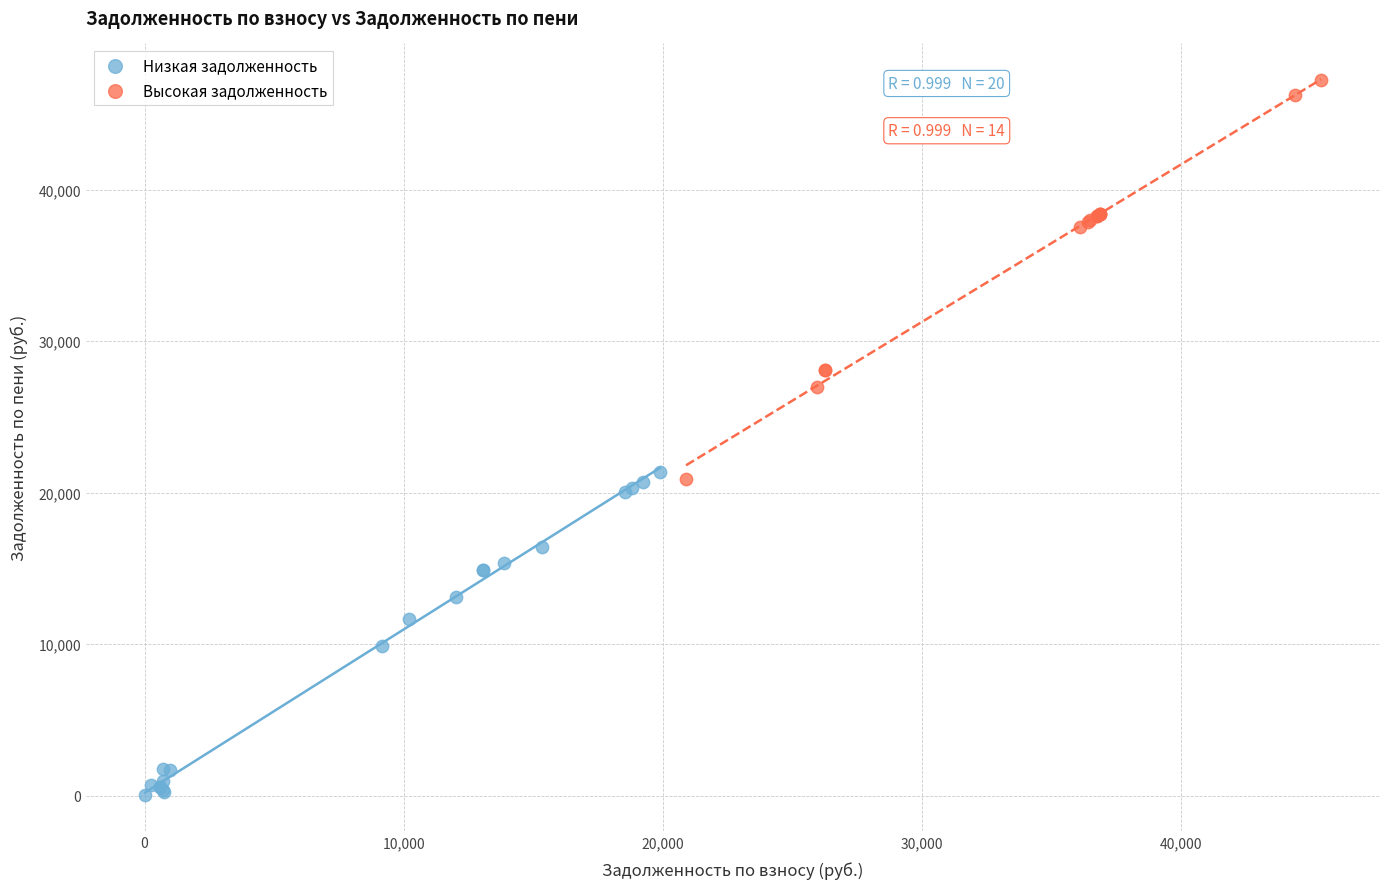

Which series contains the lowest Y value?

Низкая задолженность